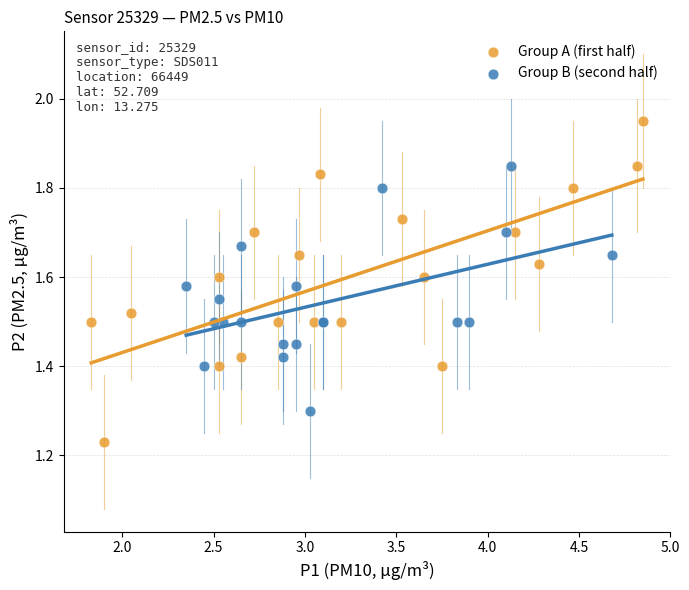

Which series has the largest Y range (max minus min)?

Group A (first half)